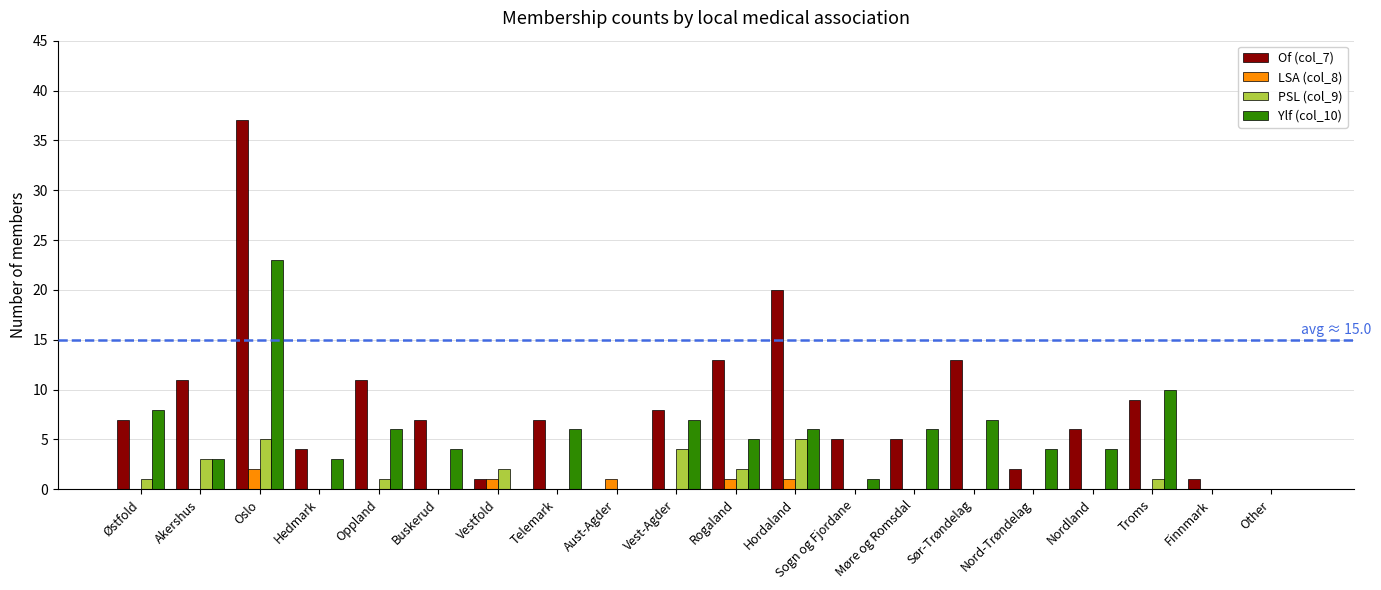

Reading right to left, extract all data points from this chart.

Of (col_7): Other=0	Finnmark=1	Troms=9	Nordland=6	Nord-Trøndelag=2	Sør-Trøndelag=13	Møre og Romsdal=5	Sogn og Fjordane=5	Hordaland=20	Rogaland=13	Vest-Agder=8	Aust-Agder=0	Telemark=7	Vestfold=1	Buskerud=7	Oppland=11	Hedmark=4	Oslo=37	Akershus=11	Østfold=7
LSA (col_8): Other=0	Finnmark=0	Troms=0	Nordland=0	Nord-Trøndelag=0	Sør-Trøndelag=0	Møre og Romsdal=0	Sogn og Fjordane=0	Hordaland=1	Rogaland=1	Vest-Agder=0	Aust-Agder=1	Telemark=0	Vestfold=1	Buskerud=0	Oppland=0	Hedmark=0	Oslo=2	Akershus=0	Østfold=0
PSL (col_9): Other=0	Finnmark=0	Troms=1	Nordland=0	Nord-Trøndelag=0	Sør-Trøndelag=0	Møre og Romsdal=0	Sogn og Fjordane=0	Hordaland=5	Rogaland=2	Vest-Agder=4	Aust-Agder=0	Telemark=0	Vestfold=2	Buskerud=0	Oppland=1	Hedmark=0	Oslo=5	Akershus=3	Østfold=1
Ylf (col_10): Other=0	Finnmark=0	Troms=10	Nordland=4	Nord-Trøndelag=4	Sør-Trøndelag=7	Møre og Romsdal=6	Sogn og Fjordane=1	Hordaland=6	Rogaland=5	Vest-Agder=7	Aust-Agder=0	Telemark=6	Vestfold=0	Buskerud=4	Oppland=6	Hedmark=3	Oslo=23	Akershus=3	Østfold=8